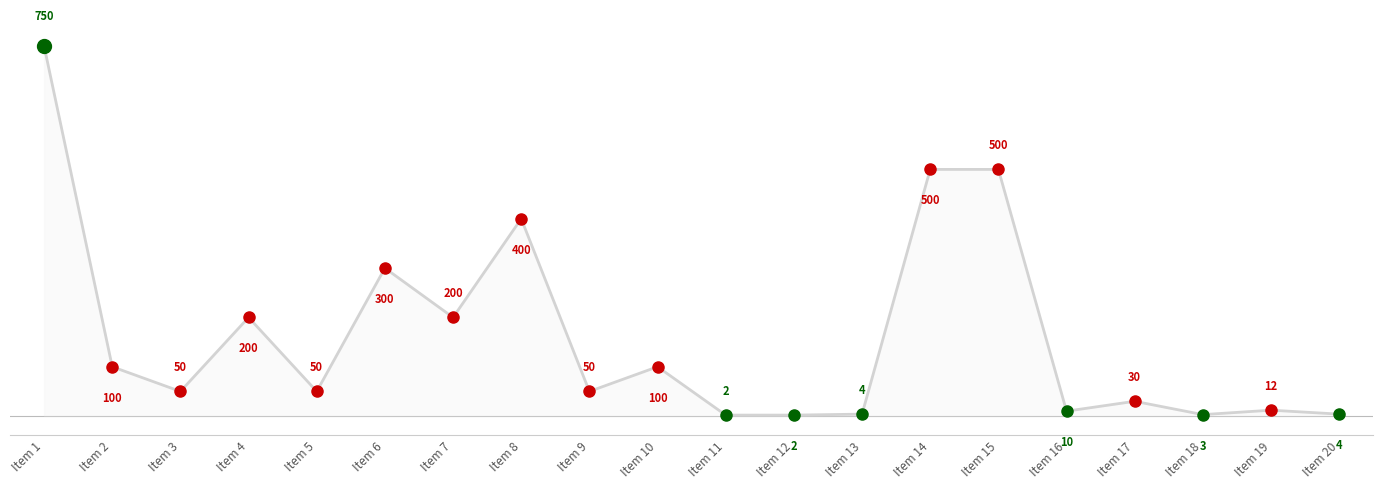

What is the difference between the maximum and minimum values?

748